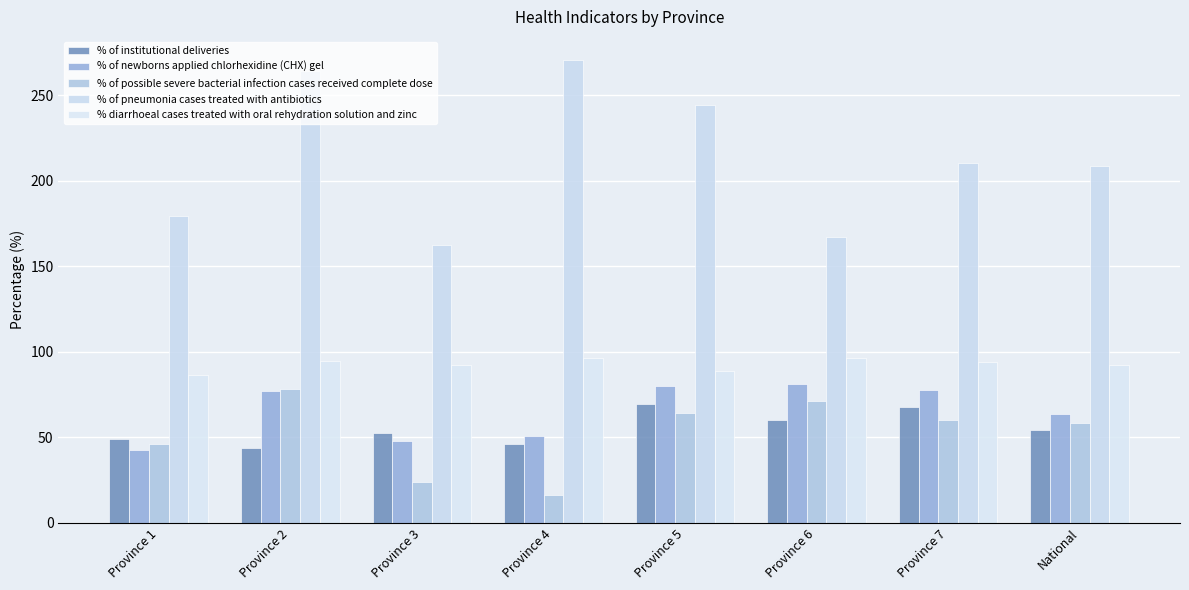

At how many categories does at least one series exceed 82?

8